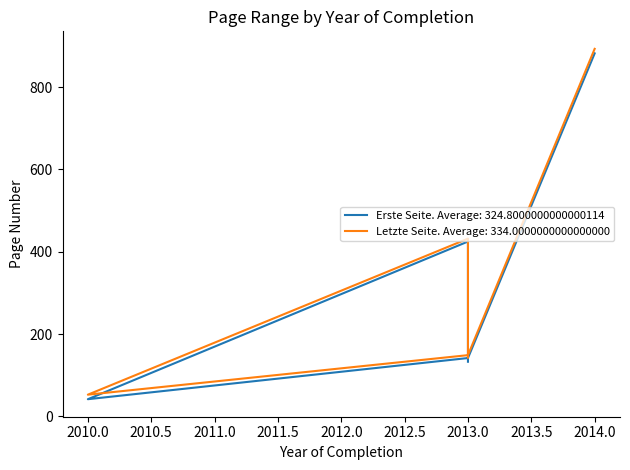

Rank the series by their average value, from highest to lowest.

Letzte Seite, Erste Seite